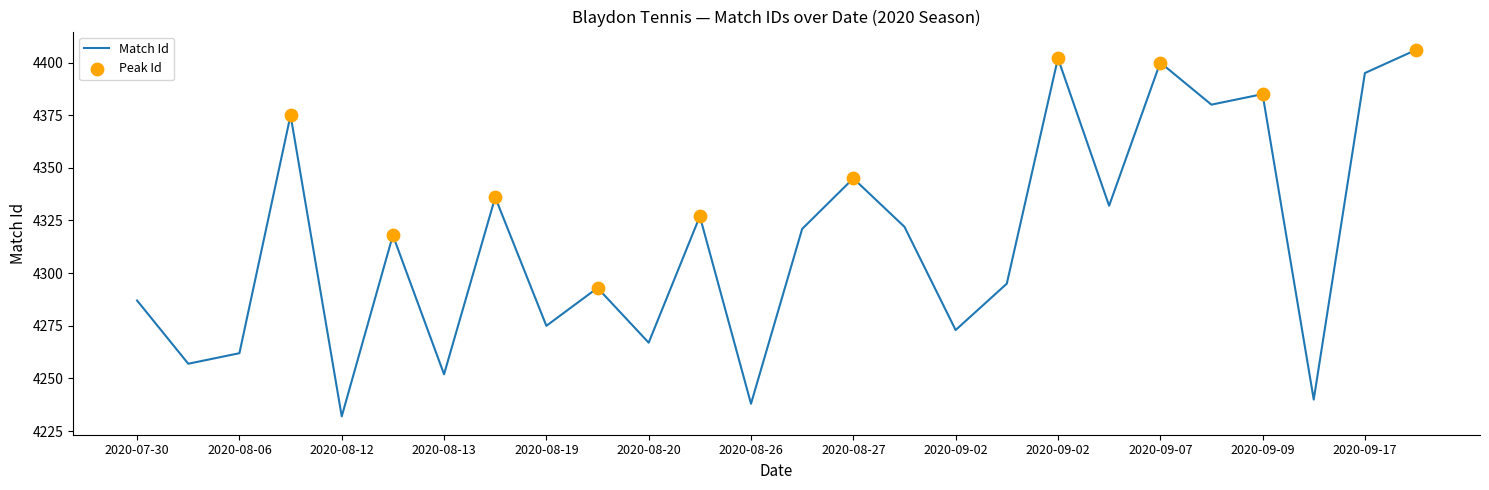

What is the smallest value displayed?

4232